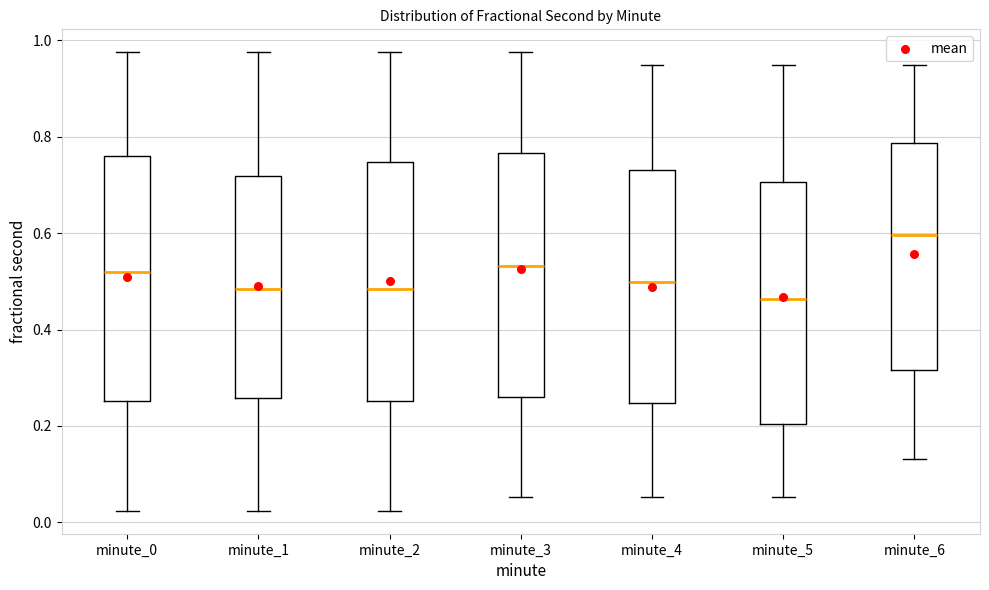

Reading left to right, read every box against the y-axis: the position of its median line, the range the box covers, and the ends of its whiskers. The values are not printed on the chart, so give them approximately, as read against the axis.

minute_0: median 0.52, box 0.26 to 0.76, whiskers 0.02 to 0.98
minute_1: median 0.48, box 0.26 to 0.72, whiskers 0.02 to 0.98
minute_2: median 0.48, box 0.26 to 0.74, whiskers 0.02 to 0.98
minute_3: median 0.54, box 0.26 to 0.76, whiskers 0.06 to 0.98
minute_4: median 0.50, box 0.24 to 0.74, whiskers 0.06 to 0.94
minute_5: median 0.46, box 0.20 to 0.70, whiskers 0.06 to 0.94
minute_6: median 0.60, box 0.32 to 0.78, whiskers 0.14 to 0.94